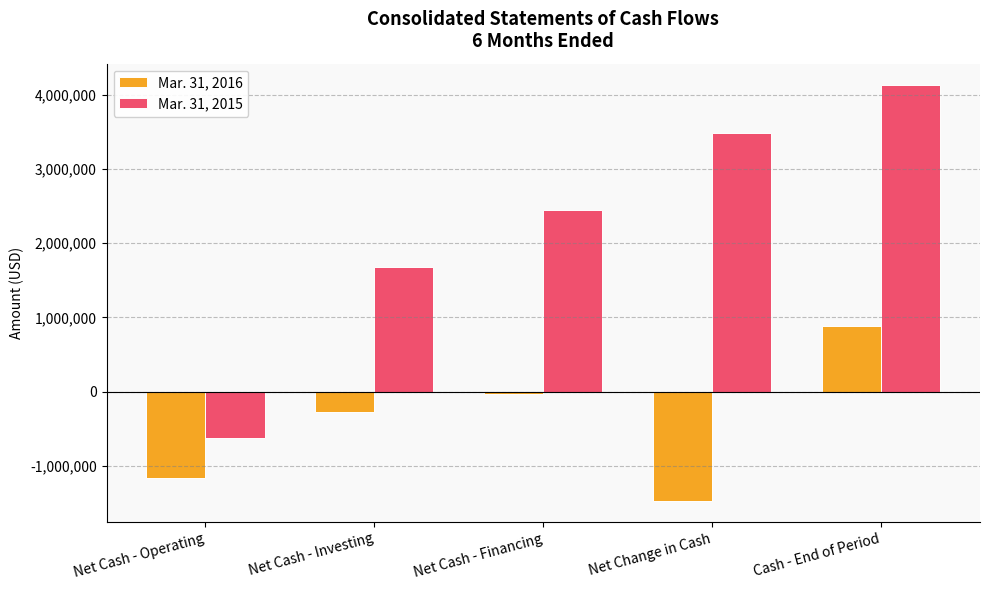

At which category is the sum across all series the highest?

Cash - End of Period